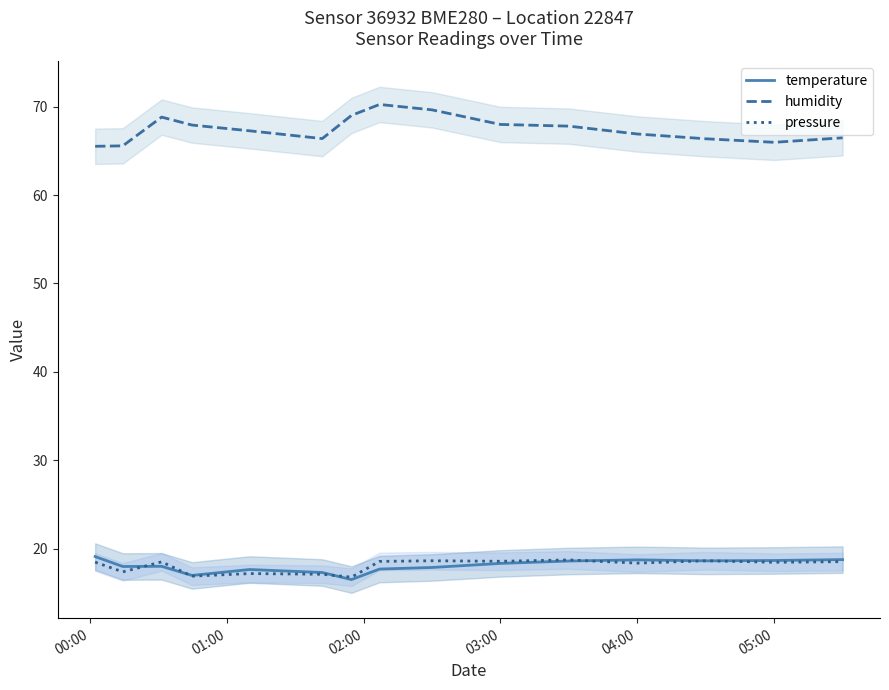

At how many categories does at least one series exceed 28?

15